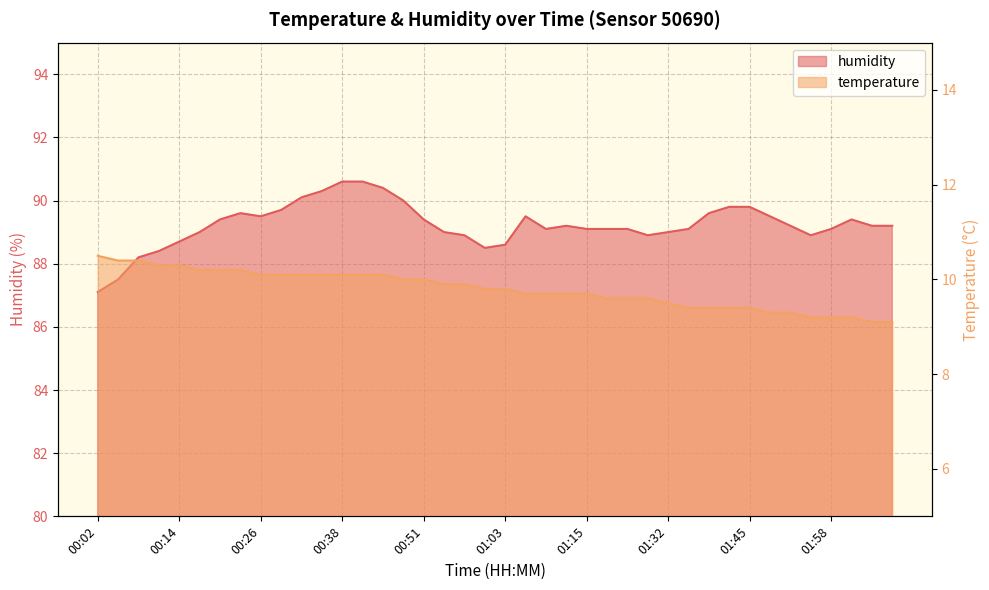

What is the label of the 24th point from the right?

00:51